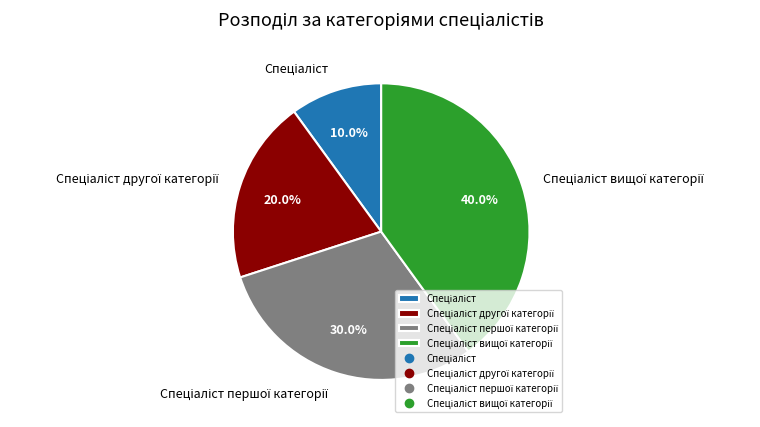

Does any single category account for the majority?

No